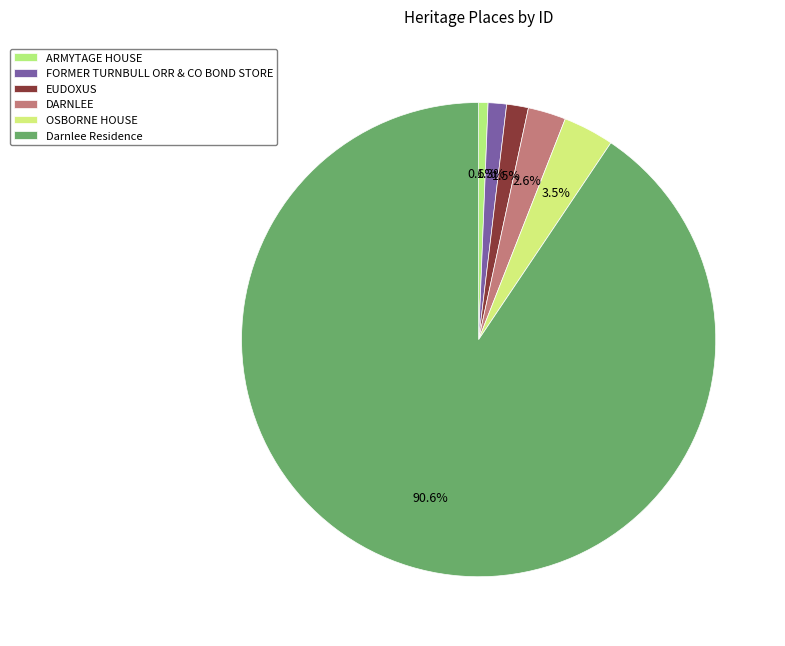

What is the change in value from EUDOXUS to OSBORNE HOUSE?

+2742